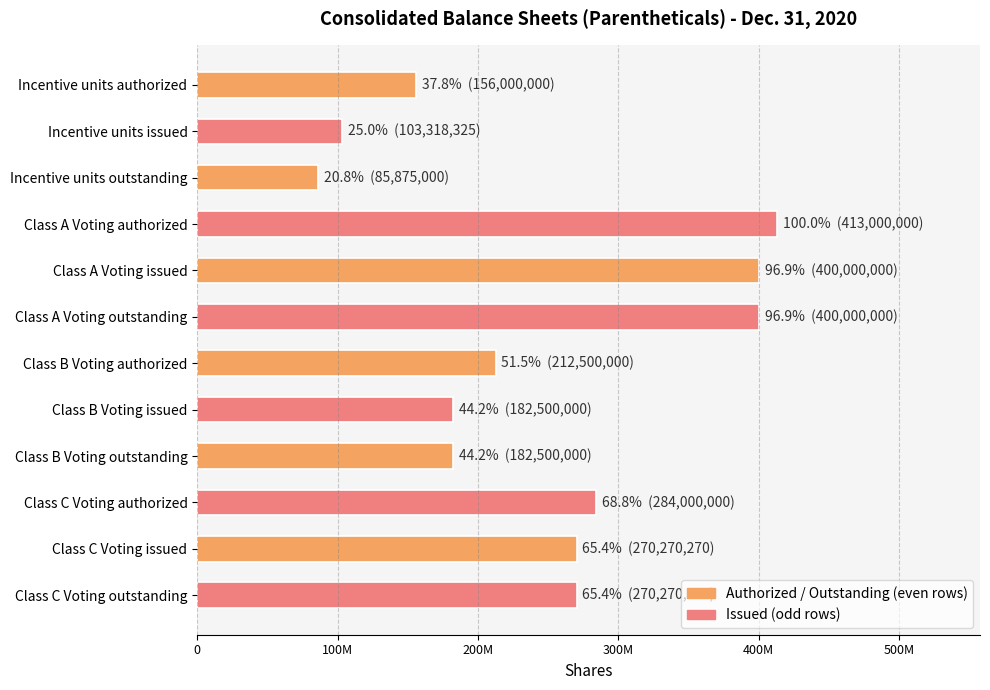

How many data points does each series have?

12